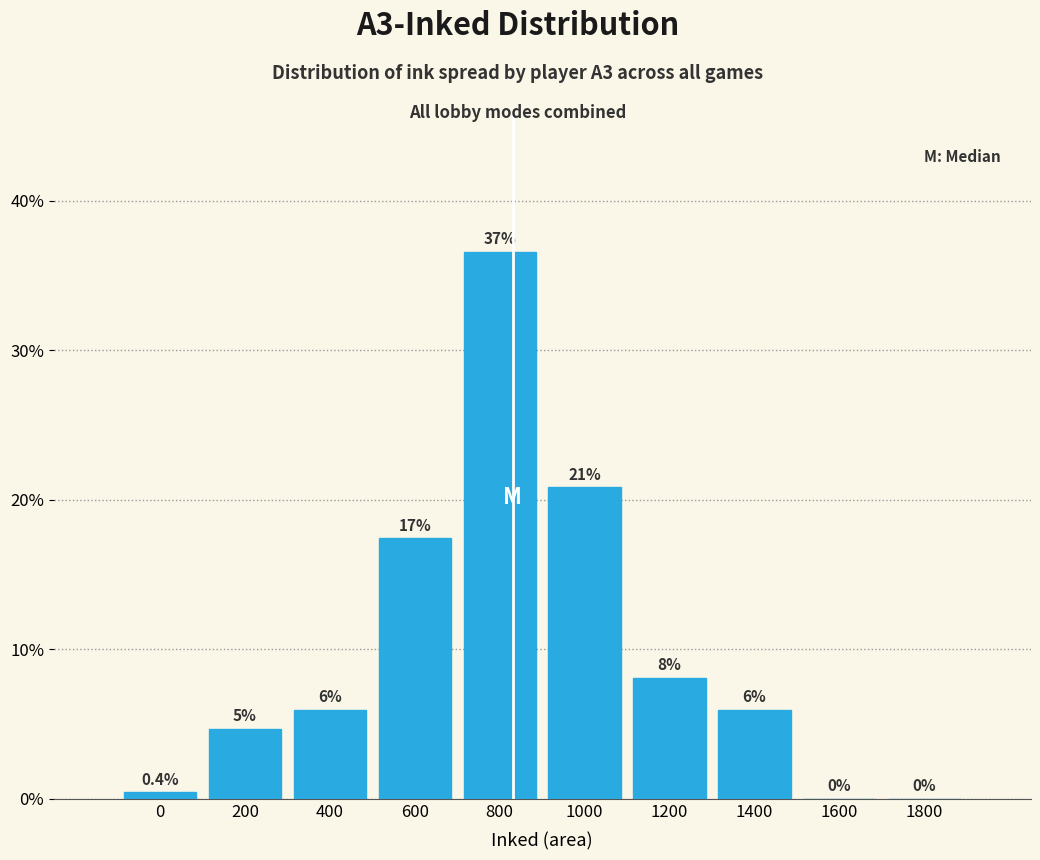

Reading right to left, extract all data points from this chart.

1800=0.0	1600=0.0	1400=6.0	1200=8.1	1000=20.9	800=36.6	600=17.4	400=6.0	200=4.7	0=0.4